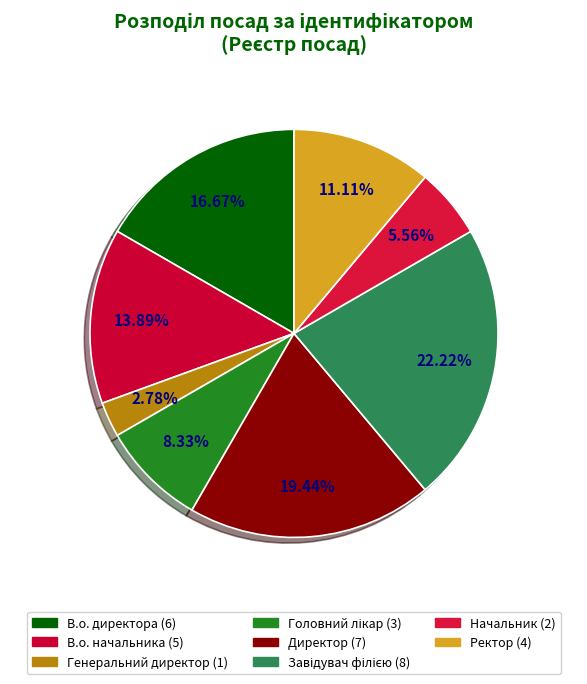

Rank the categories by value from lowest to highest.

Генеральний директор, Начальник, Головний лікар, Ректор, В.о. начальника, В.о. директора, Директор, Завідувач філією